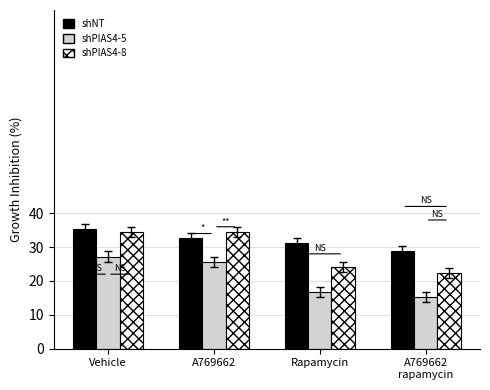

Is the value of shNT at Rapamycin greater than the value of shPIAS4-8 at A769662?

No